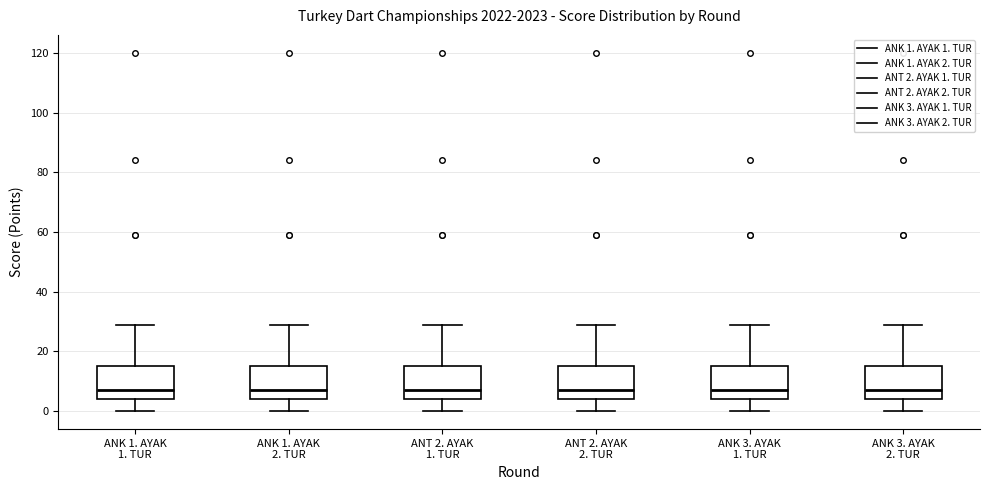

Reading left to right, transcribe this box plot: for each box, give where its median line is, the range the box spans, and where its two whiskers end, as read against the y-axis. The values are not printed on the chart, so give them approximately, as read against the axis.

ANK 1. AYAK 1. TUR: median 8, box 4 to 16, whiskers 0 to 30
ANK 1. AYAK 2. TUR: median 8, box 4 to 16, whiskers 0 to 30
ANT 2. AYAK 1. TUR: median 8, box 4 to 16, whiskers 0 to 30
ANT 2. AYAK 2. TUR: median 8, box 4 to 16, whiskers 0 to 30
ANK 3. AYAK 1. TUR: median 8, box 4 to 16, whiskers 0 to 30
ANK 3. AYAK 2. TUR: median 8, box 4 to 16, whiskers 0 to 30